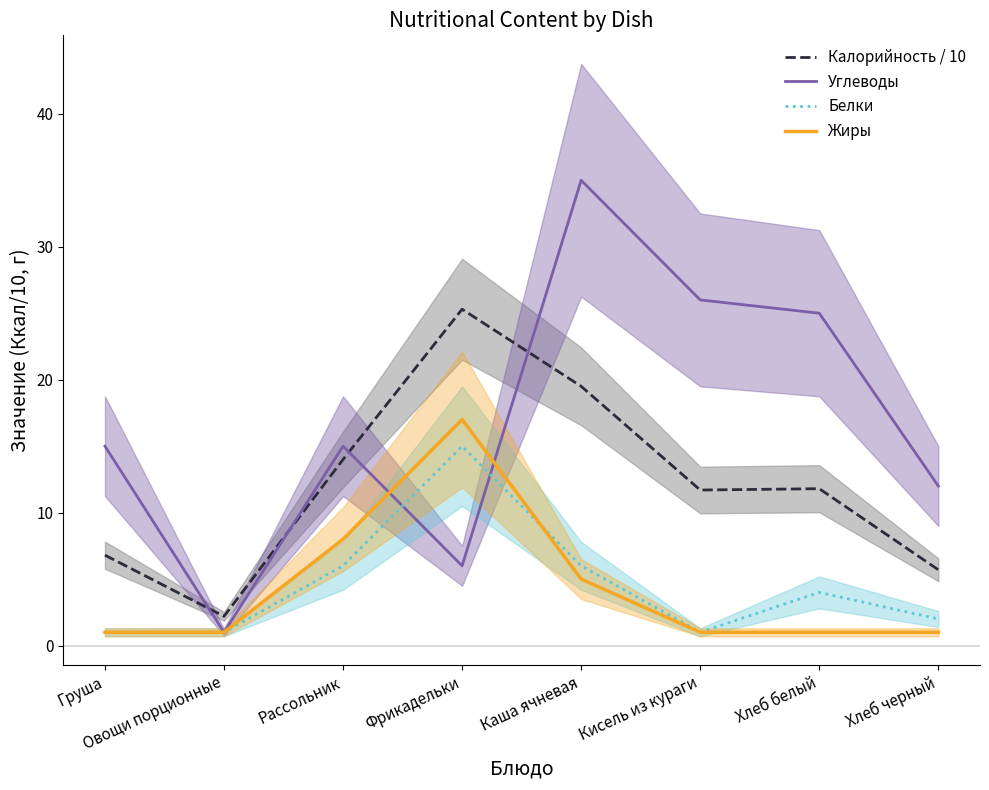

Reading left to right, transcribe all the data shown in this chart.

Калорийность / 10: 6.8	2.2	14.0	25.3	19.5	11.7	11.8	5.7
Углеводы: 15.0	1.0	15.0	6.0	35.0	26.0	25.0	12.0
Белки: 1.0	1.0	6.0	15.0	6.0	1.0	4.0	2.0
Жиры: 1.0	1.0	8.0	17.0	5.0	1.0	1.0	1.0